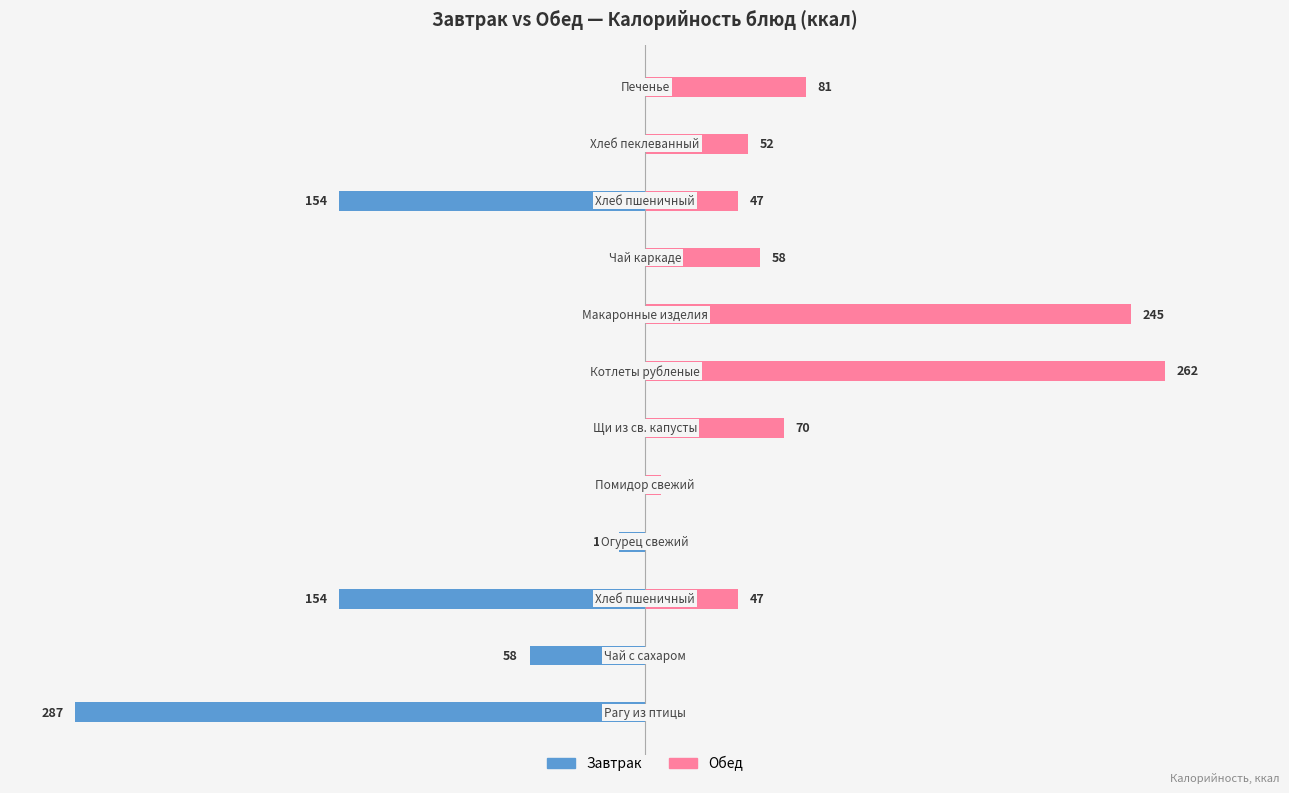

How many categories are shown in the chart?

12